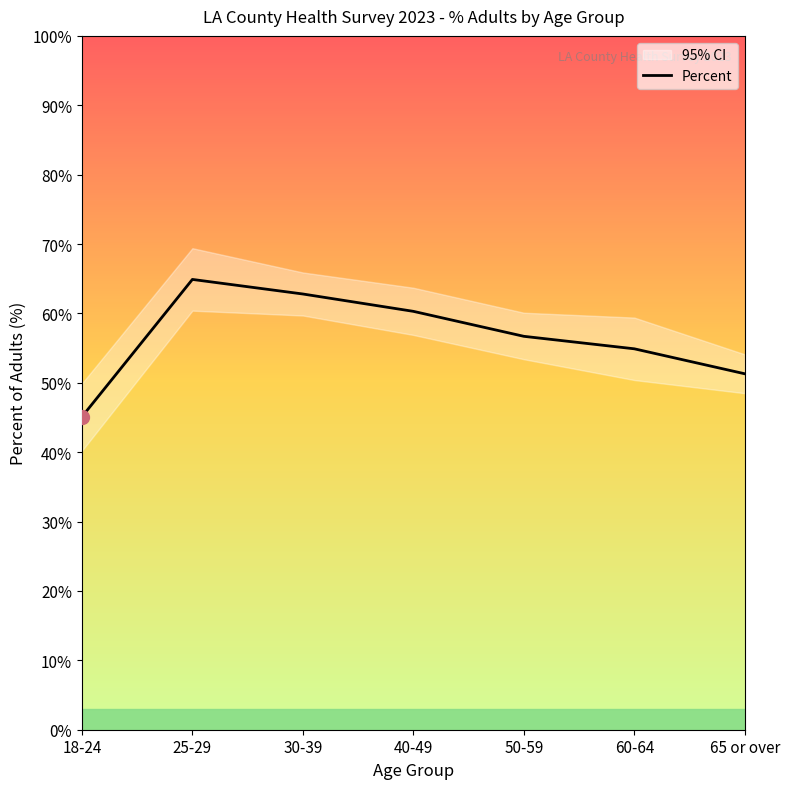

At which category does the chart reach its minimum across all series?

18-24